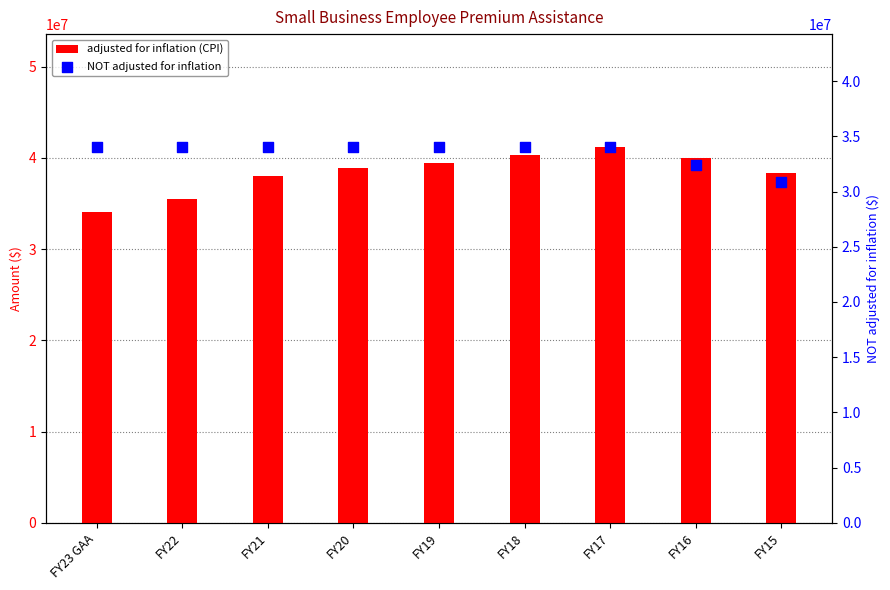

Which series reaches the minimum Y coordinate?

NOT adjusted for inflation